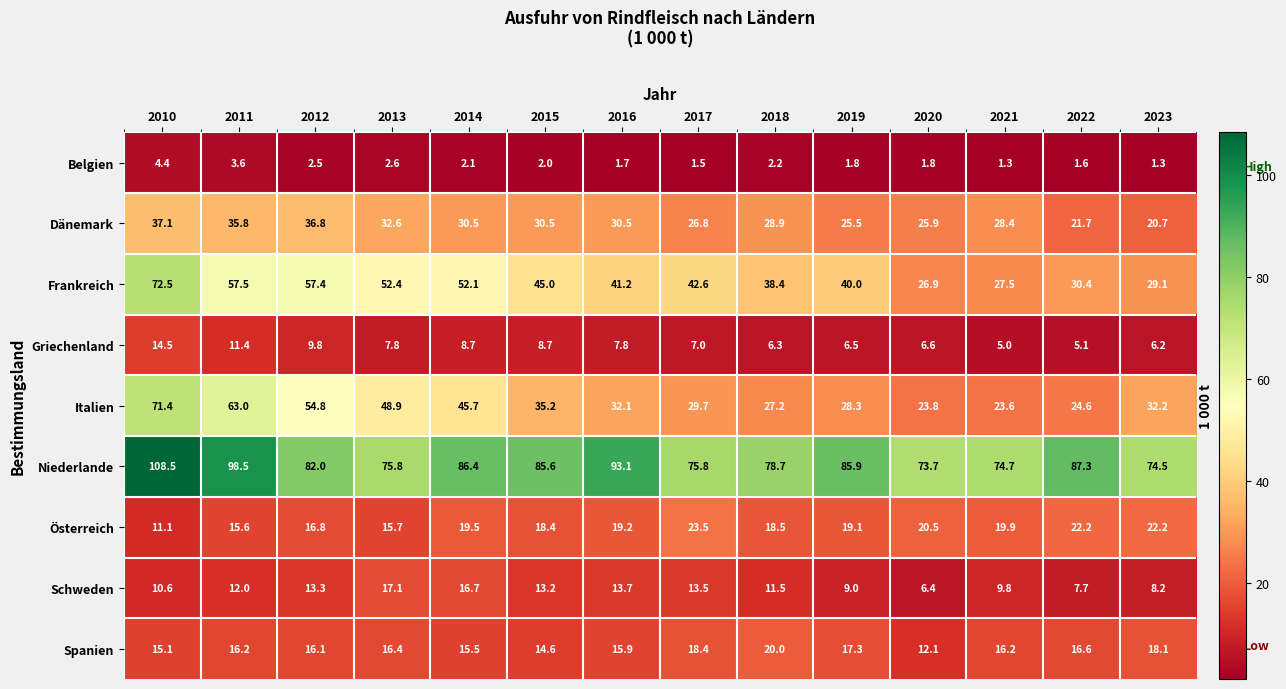

At which label does Schweden reach its minimum?

2020